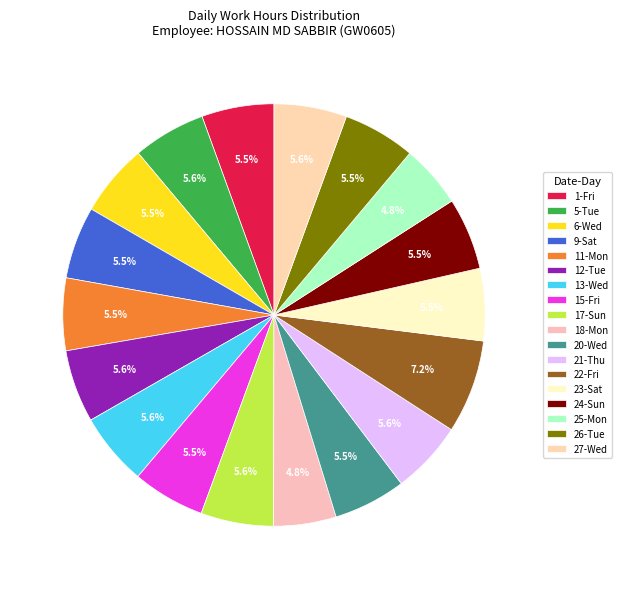

To the nearest percent, what is the combined percentage of 13-Wed and 27-Wed?

11%